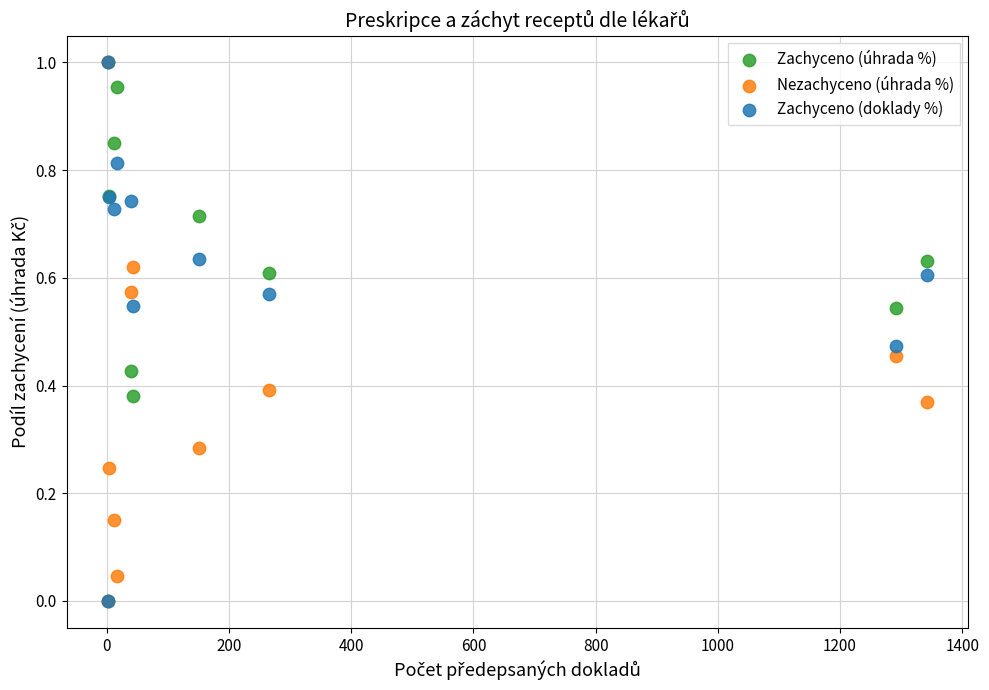

What are all the series names shown in the legend?

Zachyceno (úhrada %), Nezachyceno (úhrada %), Zachyceno (doklady %)